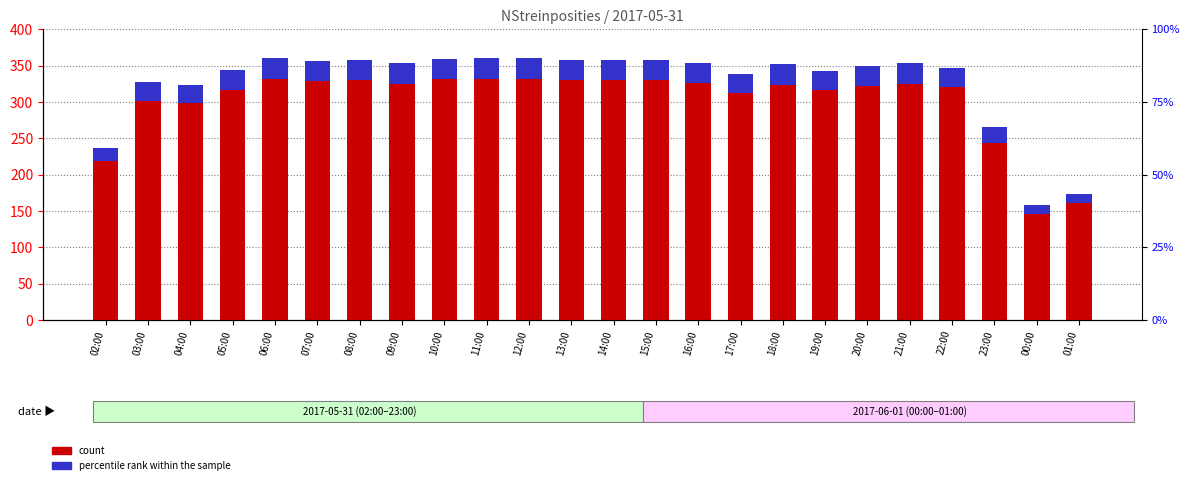

The value of count at 17:00 is 312. True or false?

True